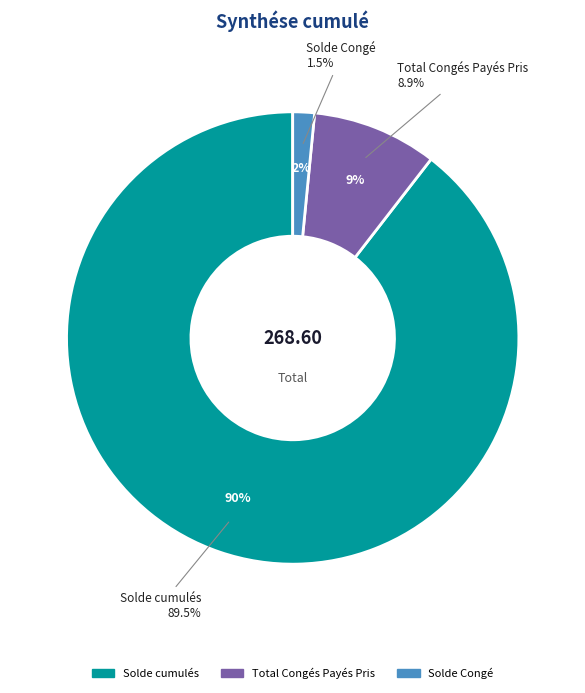

Does Total Congés Payés Pris represent more than half of the total?

No